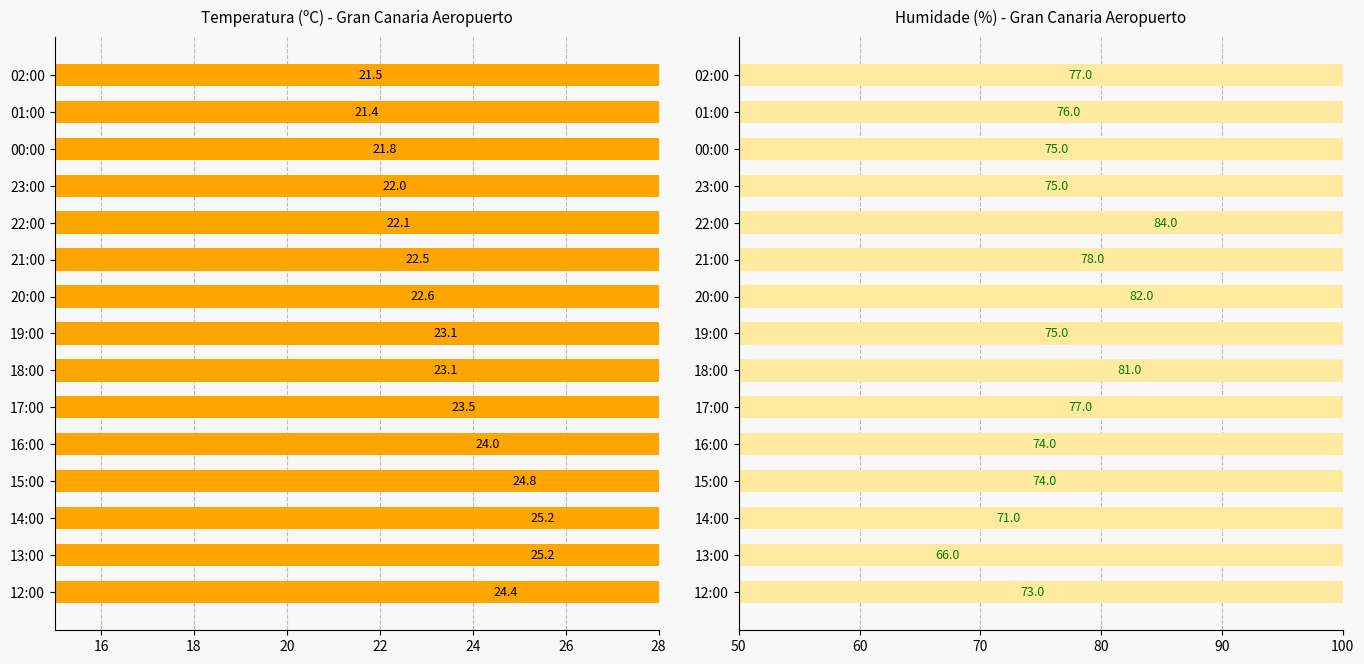

Are the bars grouped side by side (vs. stacked)?

Yes